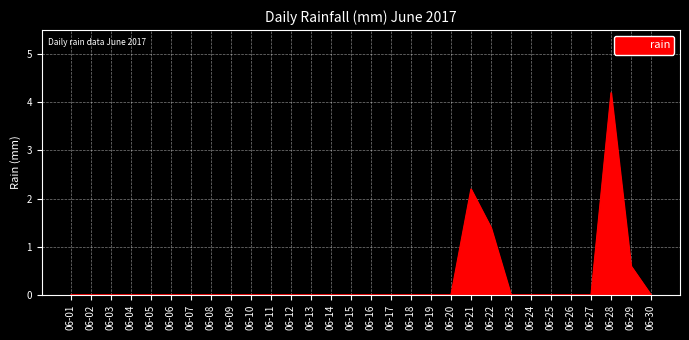

How many lines are shown in the chart?

1